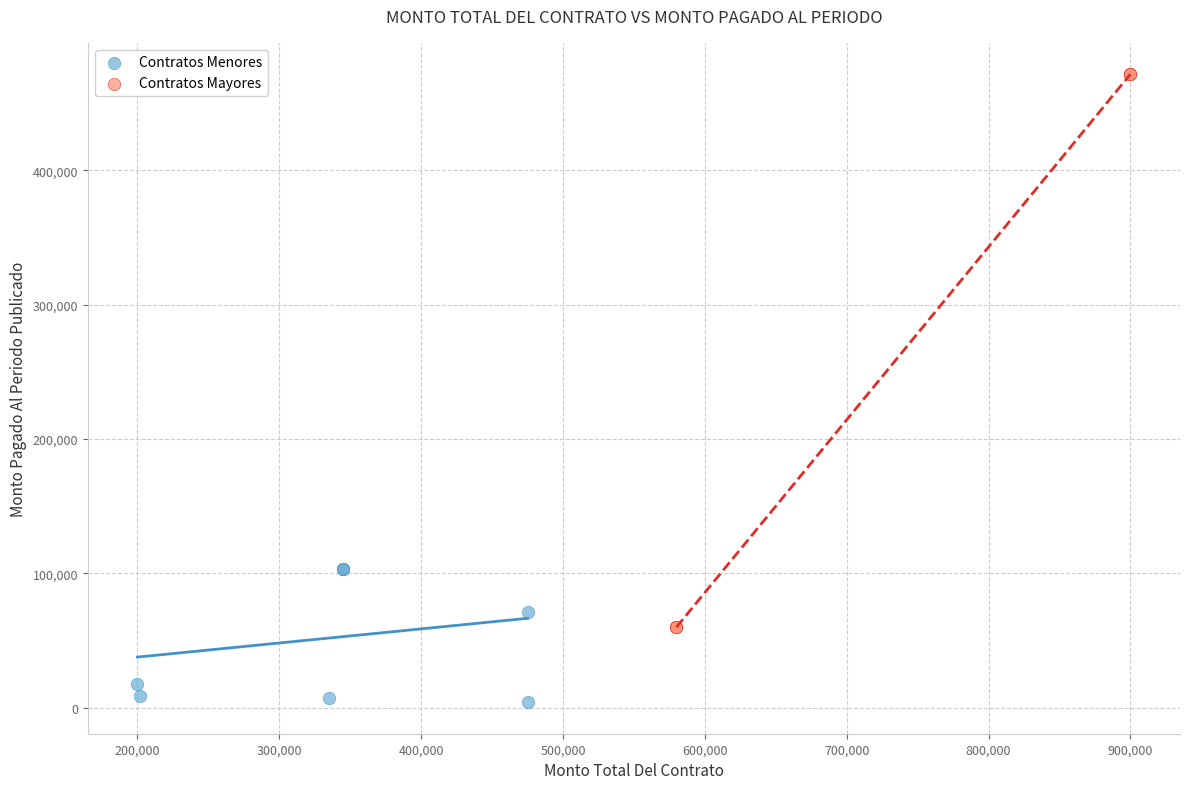

Which series reaches the maximum Y coordinate?

Contratos Mayores